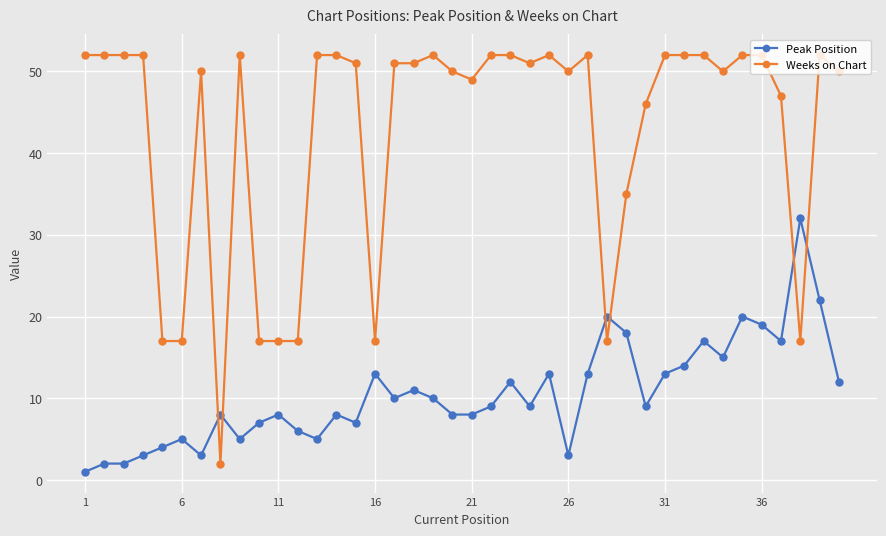

What is the value of the Peak Position point at the 36th from the left?

19